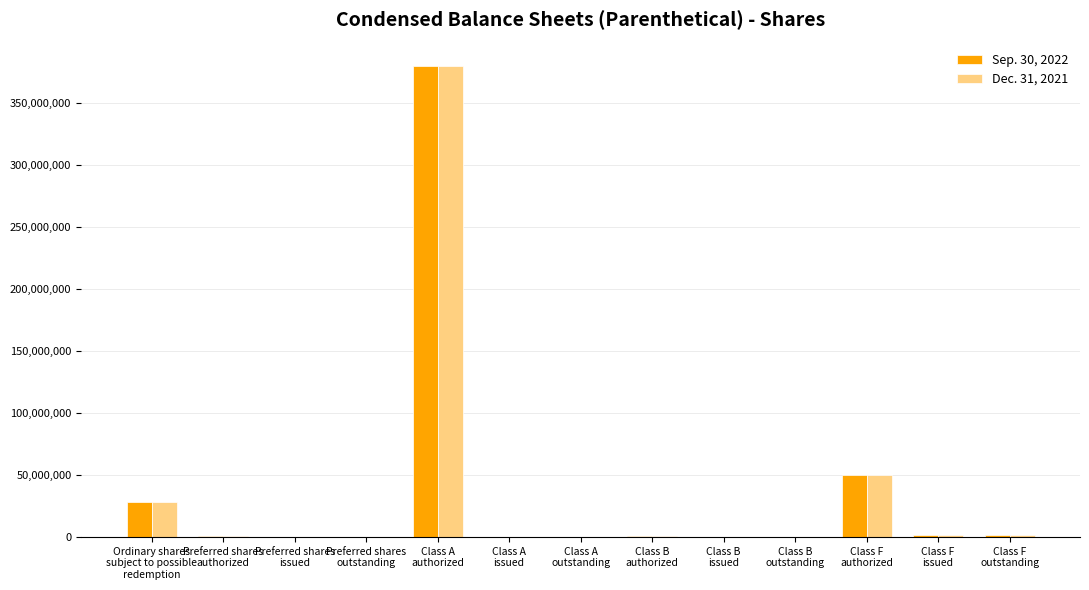

What is the maximum value shown in the chart?

380000000